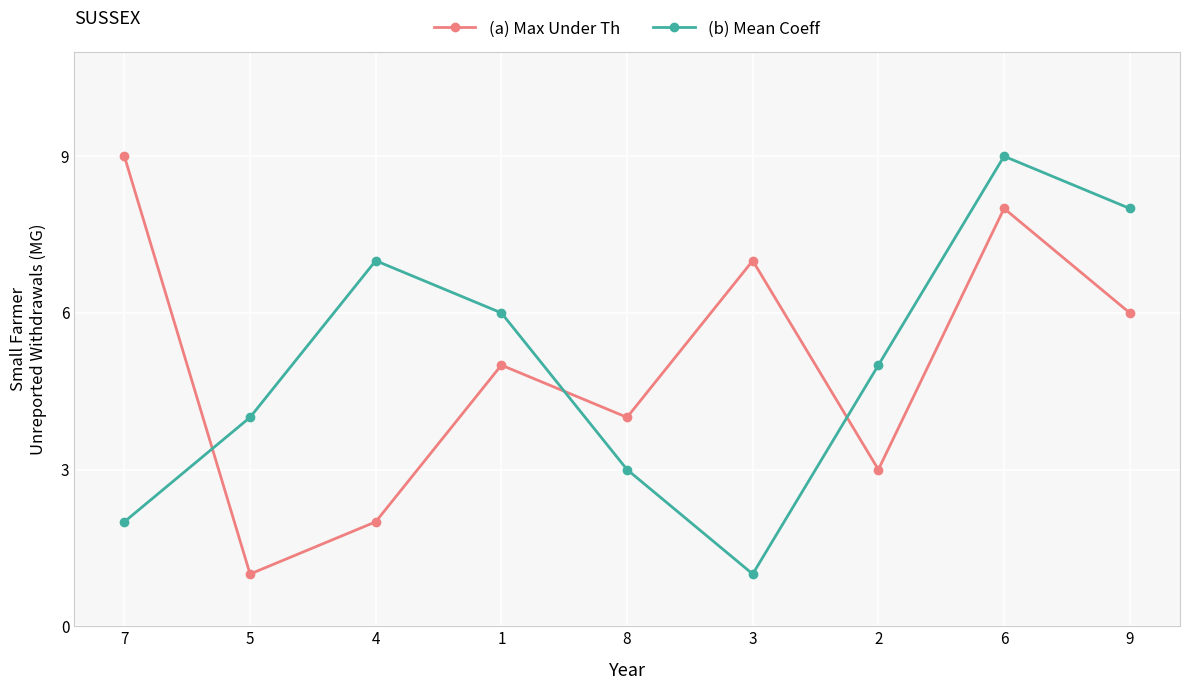

Count the number of categories in the chart.

9